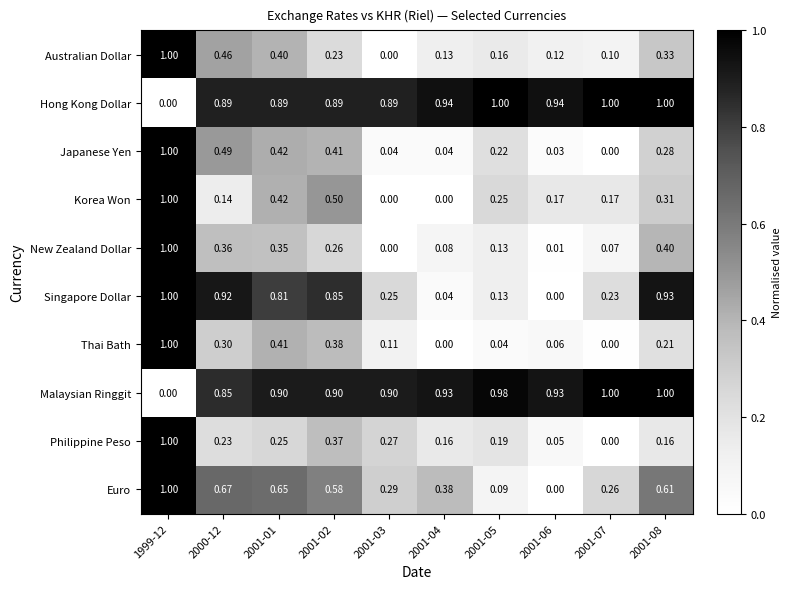

At 2001-02, list the series in order from largest to smallest.

Malaysian Ringgit, Hong Kong Dollar, Singapore Dollar, Euro, Korea Won, Japanese Yen, Thai Bath, Philippine Peso, New Zealand Dollar, Australian Dollar